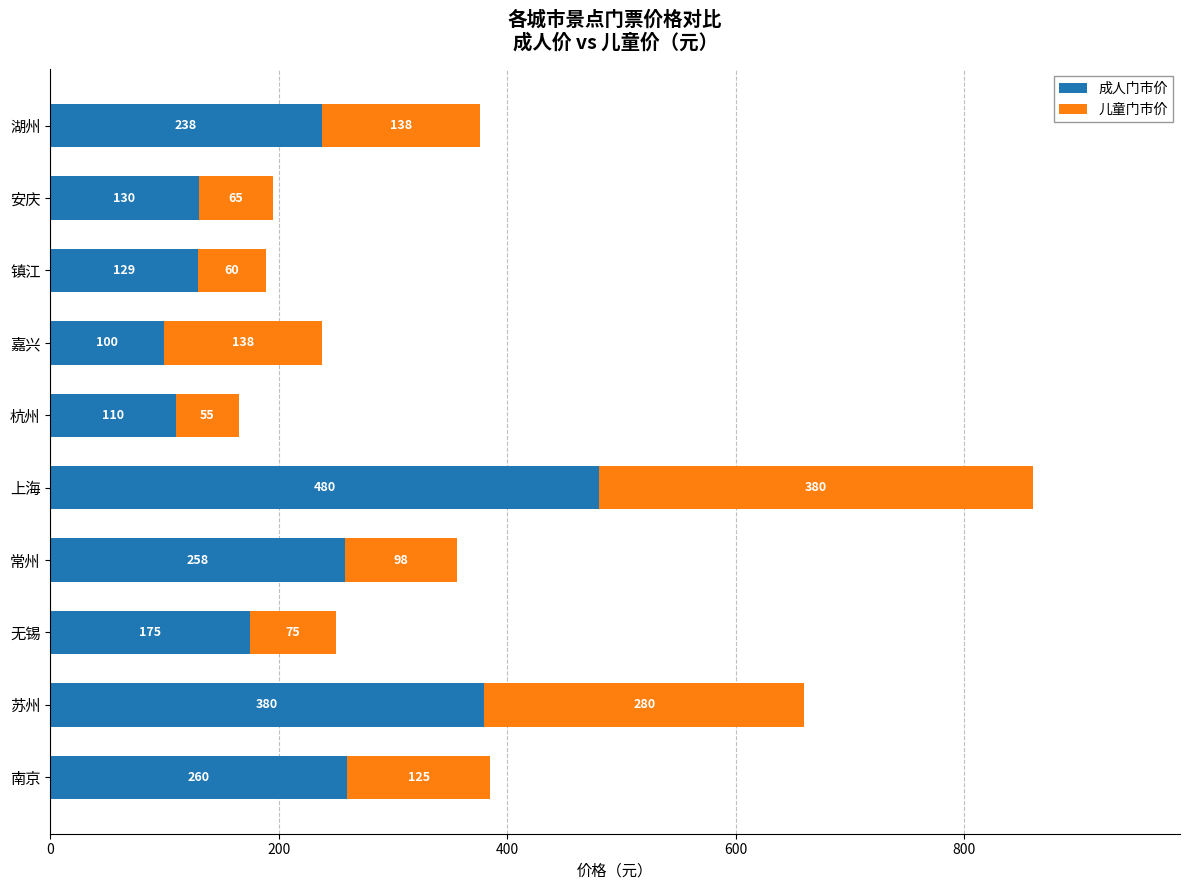

Is it true that 成人门市价 equals 852 at 上海?

False